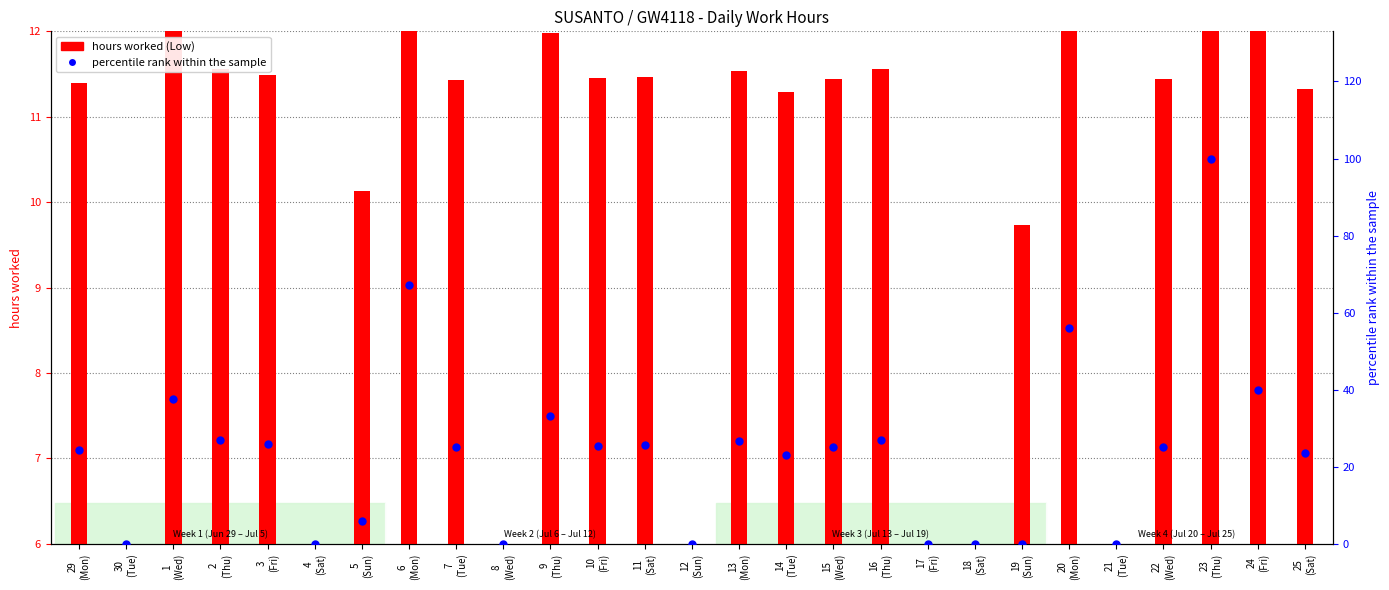

What are all the series names shown in the legend?

hours worked (Low), percentile rank within the sample